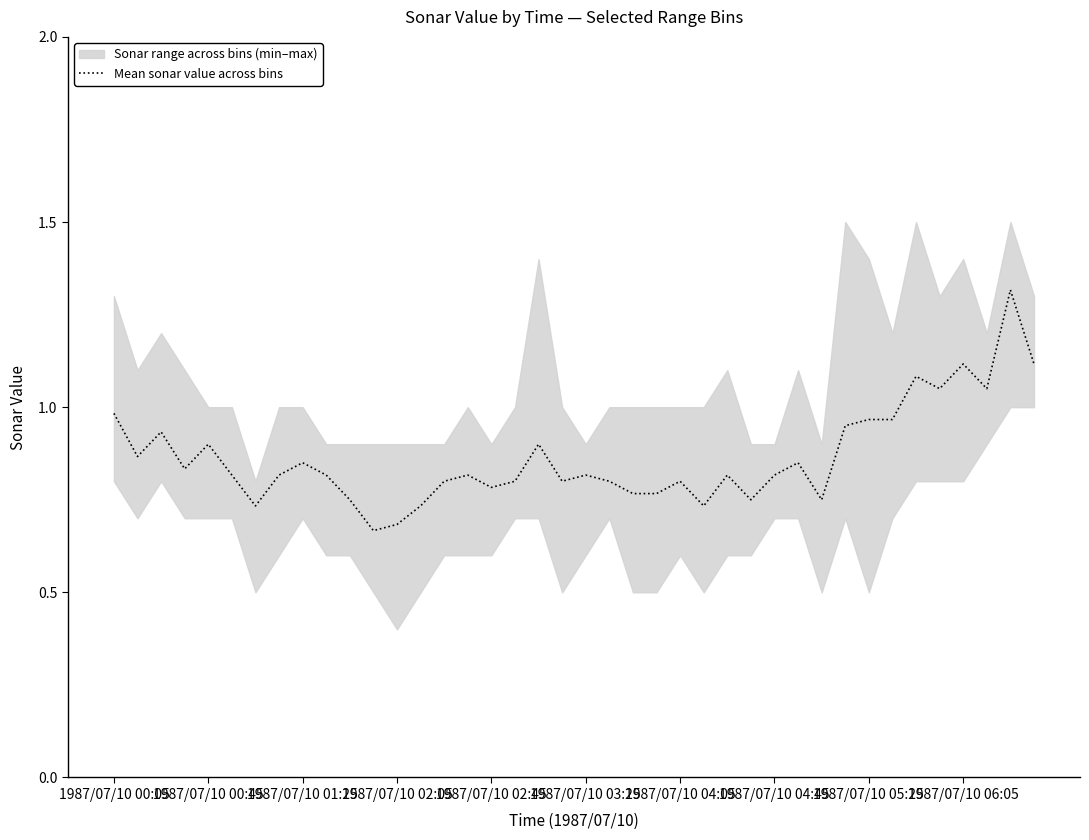

What is the sum of all values?

34.6